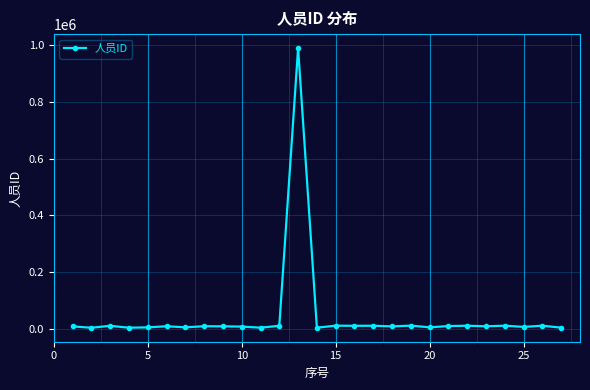

True or false: there are more than 2 points higher than both neighbors.

True